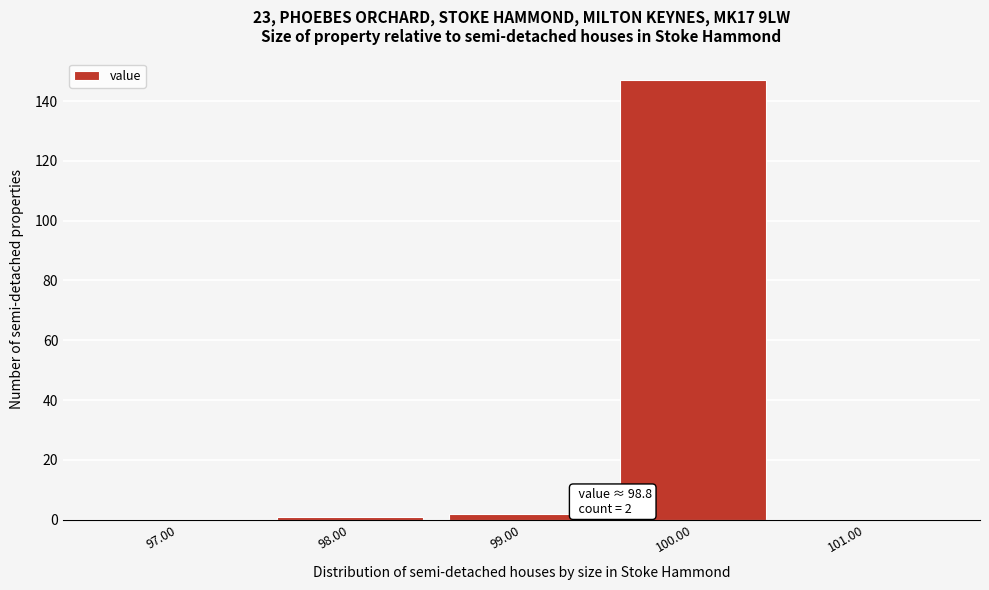

Over which range of the x-axis is the bar tallest?

99.5 to 100.5